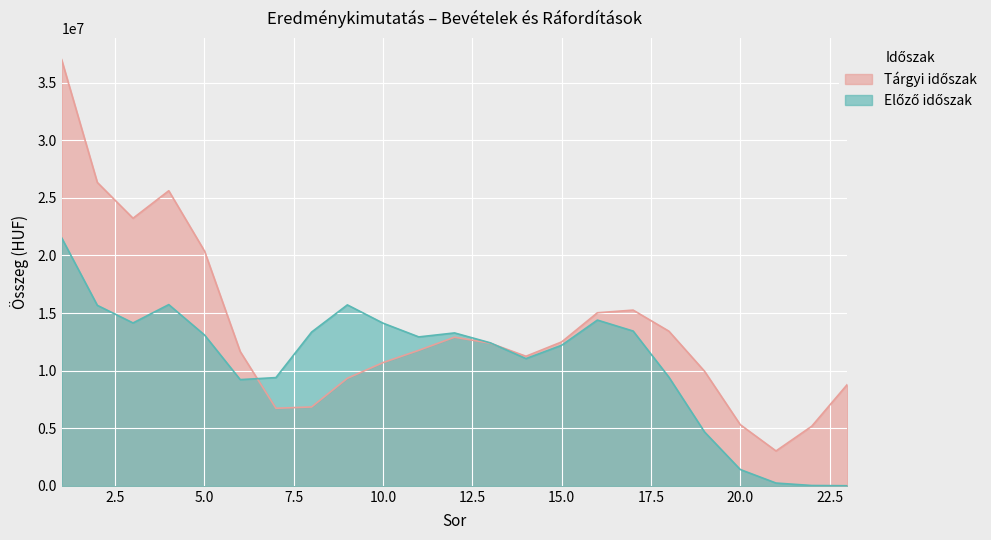

What is the greatest value displayed?

37016660.1